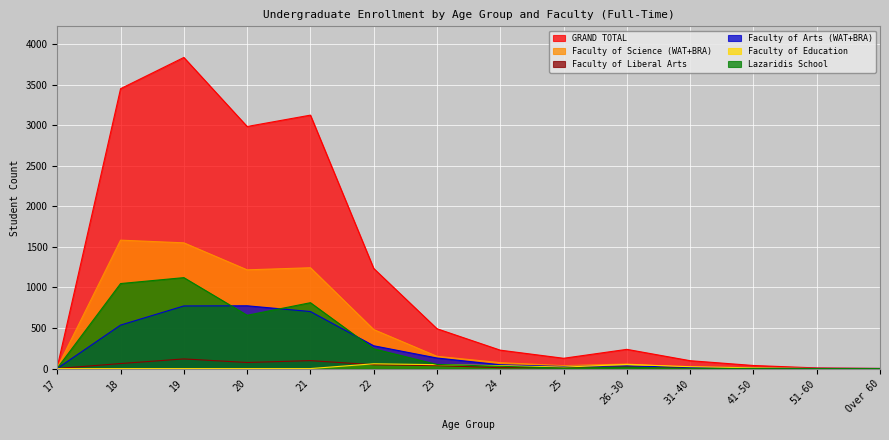

Which label corresponds to the smallest value in the chart?

Over 60